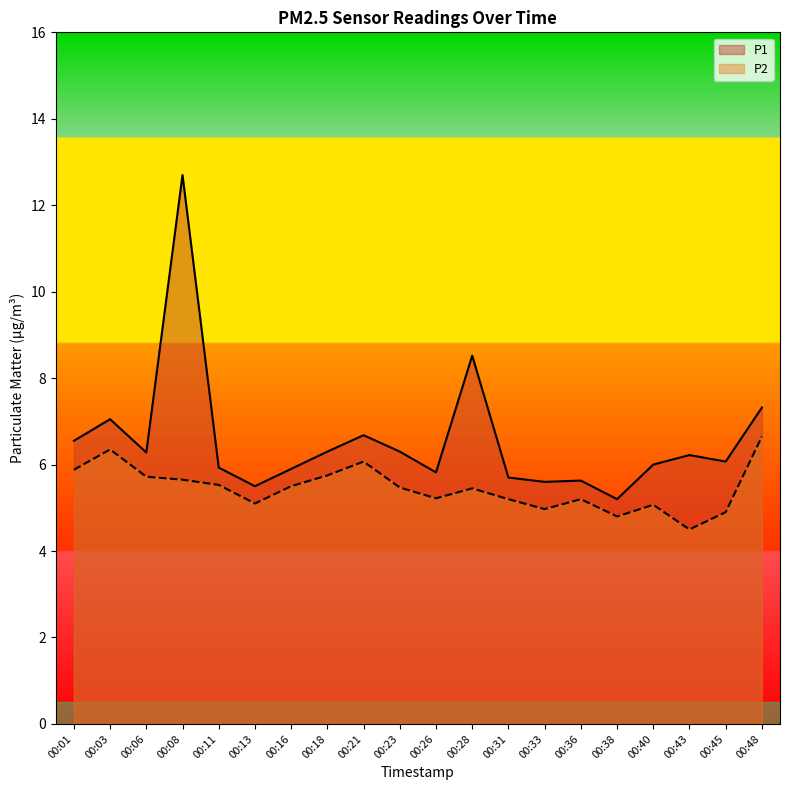

What are all the series names shown in the legend?

P1, P2